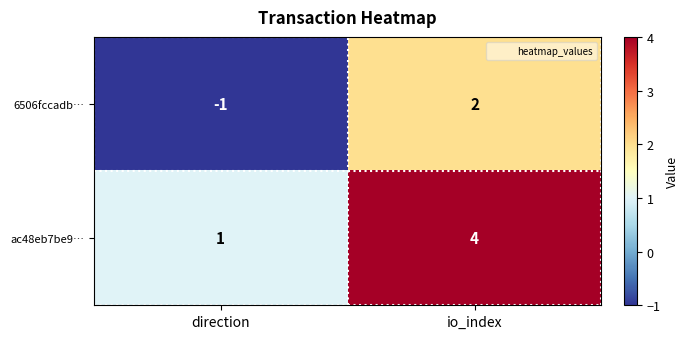

Is it true that 6506fccadb… equals 2 at io_index?

True